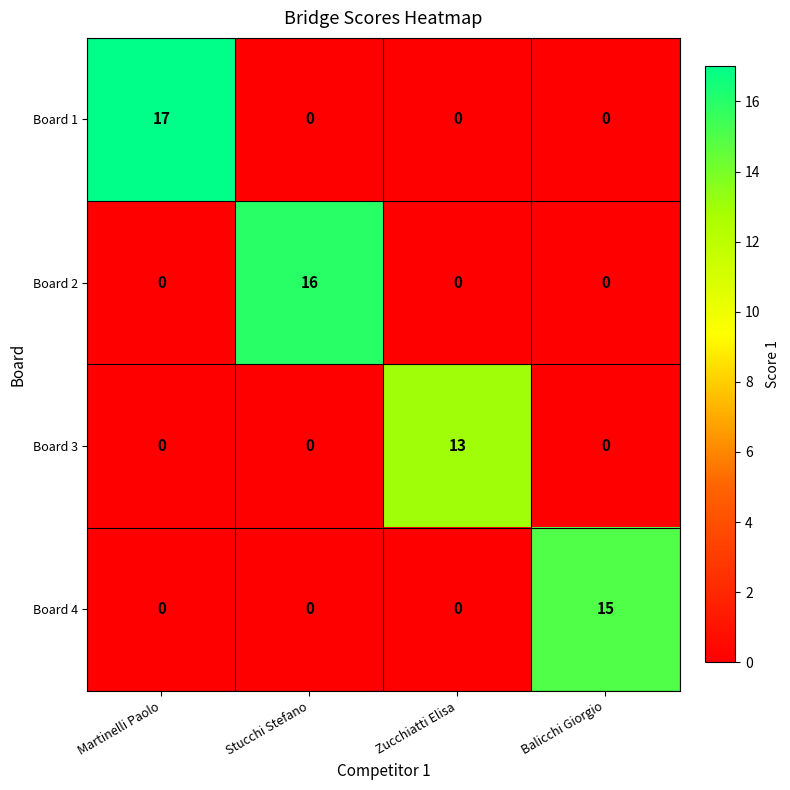

How many distinct data groups are displayed?

4